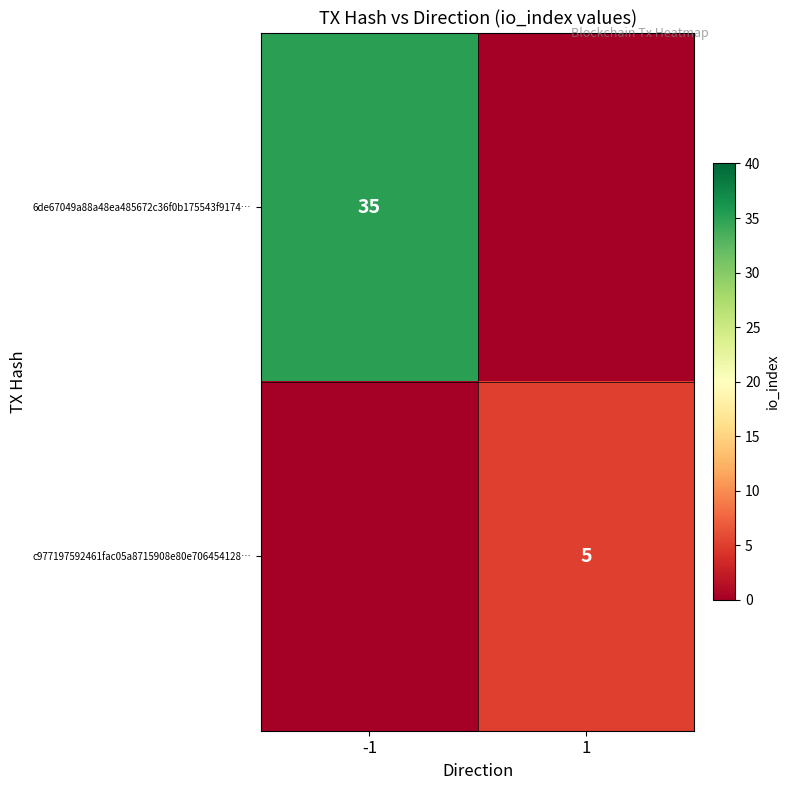

True or false: c977197592461fac05a8715908e80e706454128… has a value of 5 at 1.

True